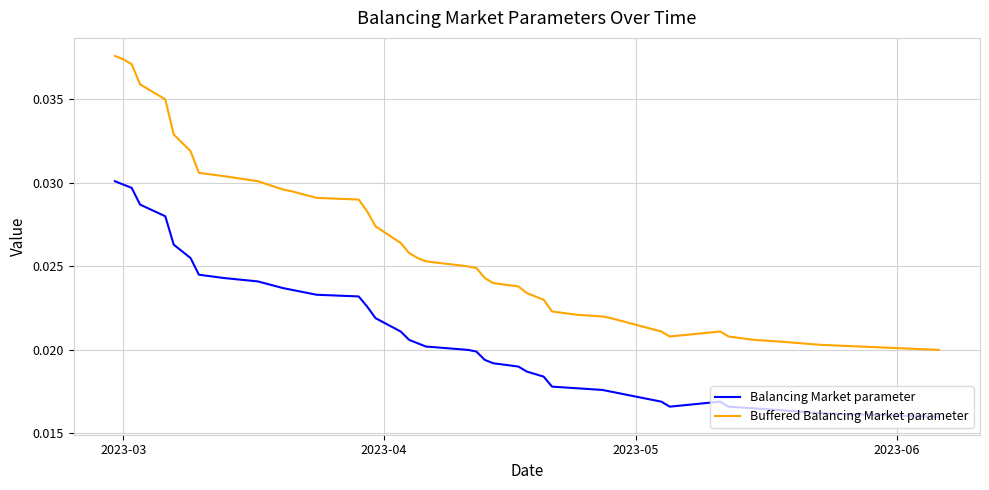

Which series has the largest range (max minus min)?

Buffered Balancing Market parameter